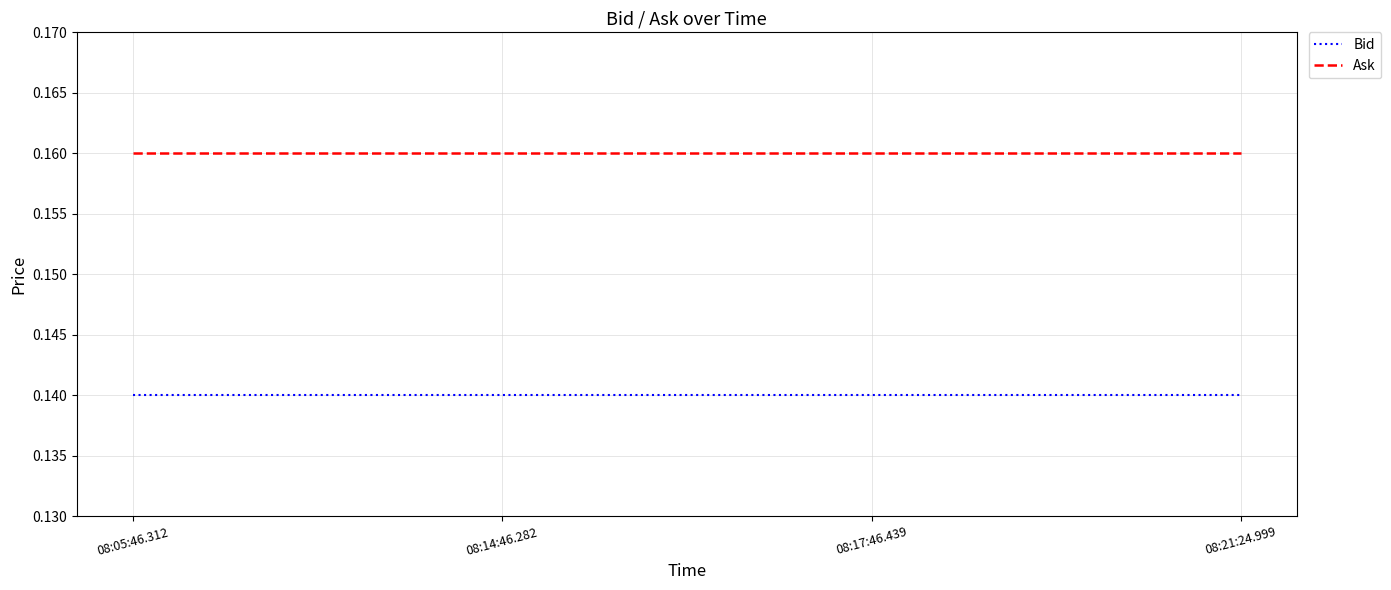

True or false: Bid has more than 2 interior local peaks.

False